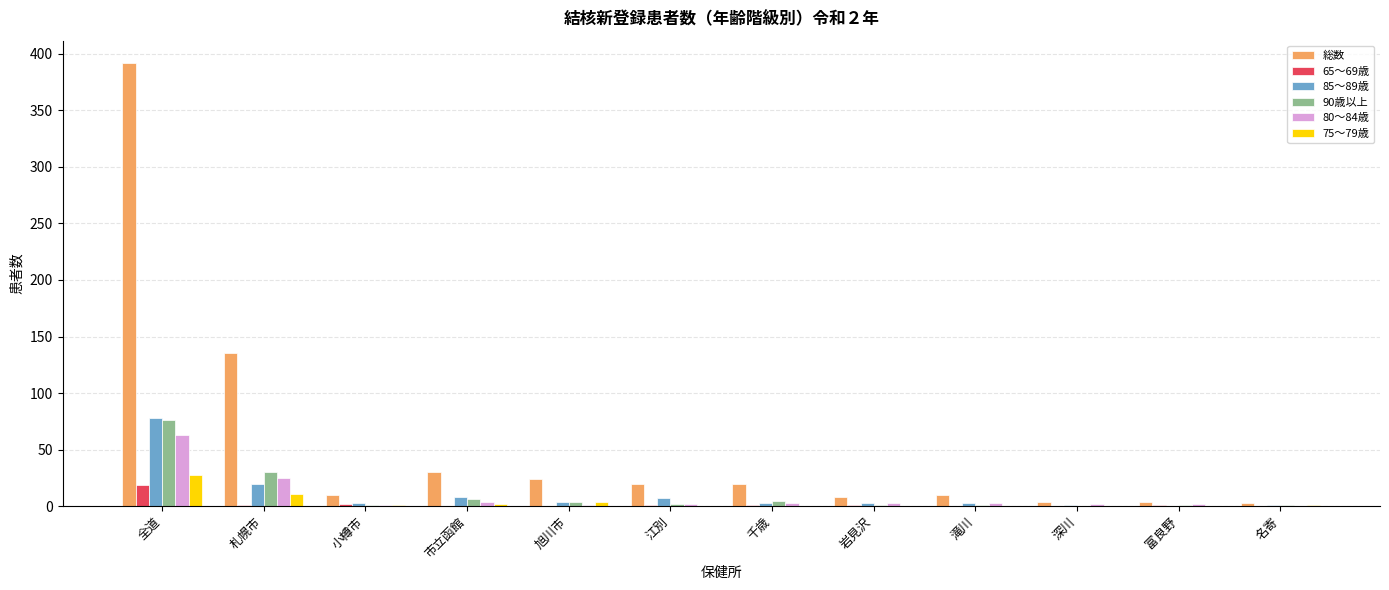

Where is 90歳以上 nearest to the value 38?

札幌市